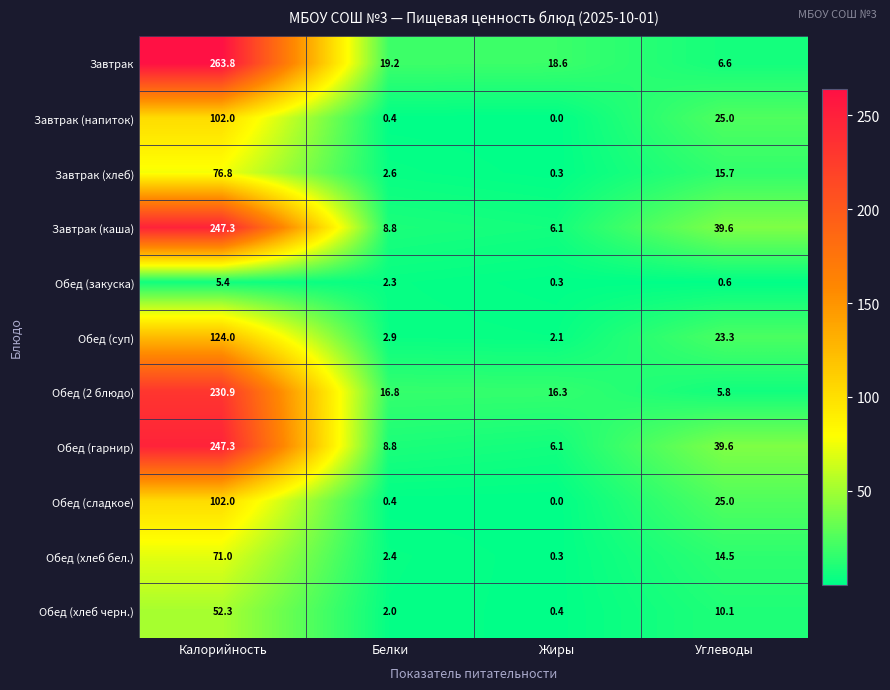

Read the Завтрак (хлеб) value at Калорийность.

76.8